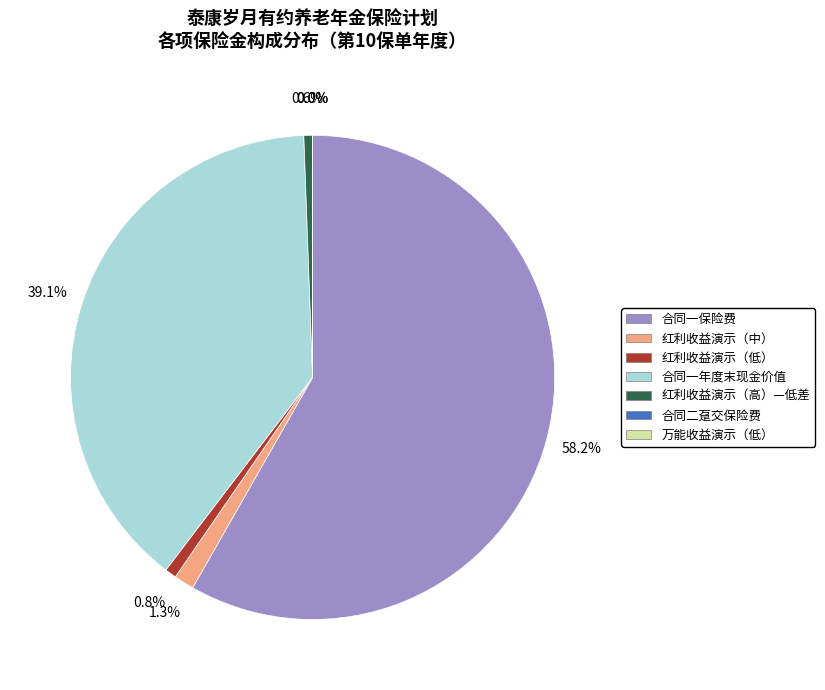

Which category has the biggest portion of the pie?

合同一保险费